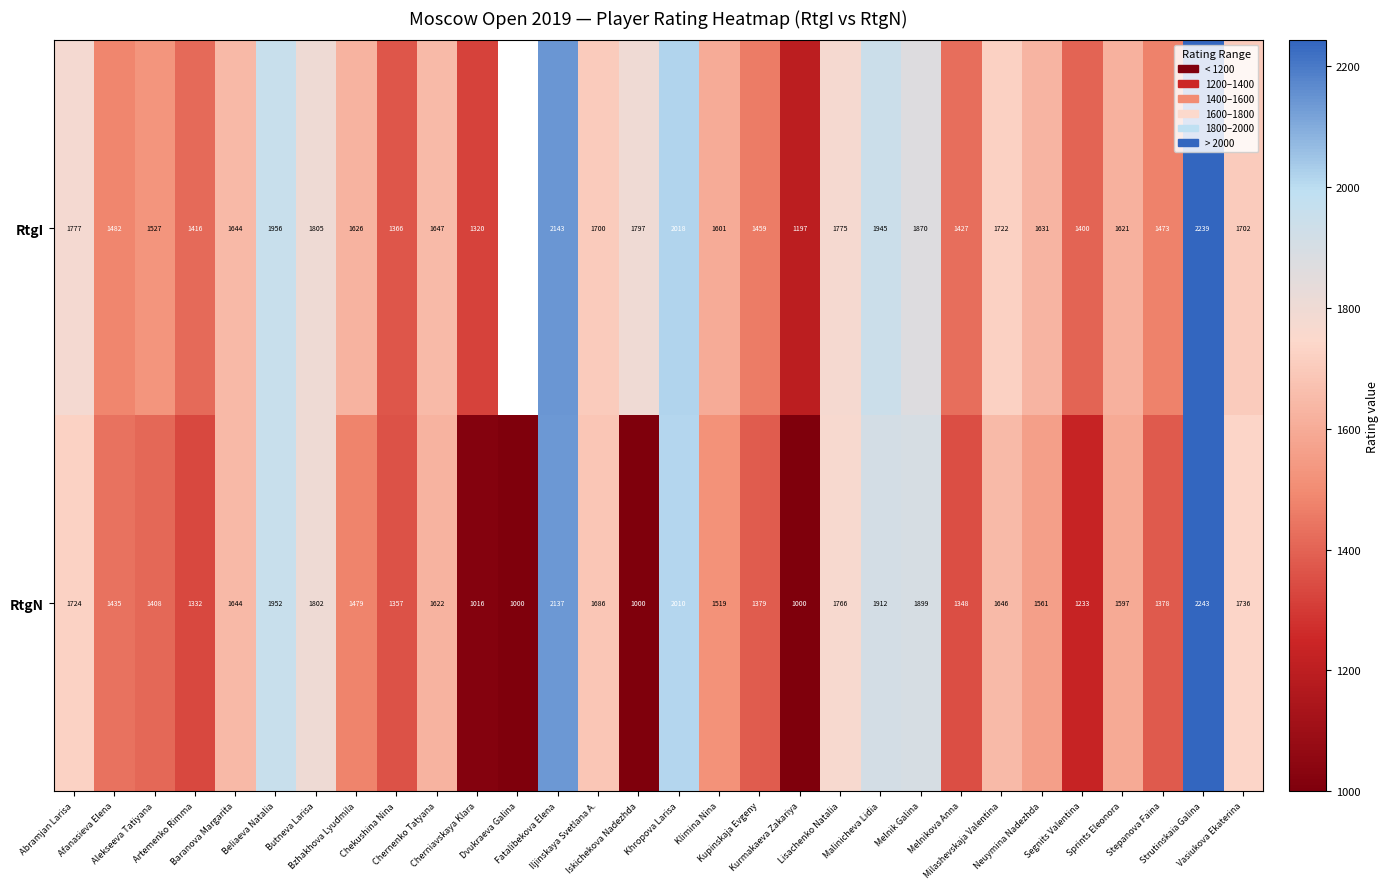

What is the average value of the RtgN series?

1561